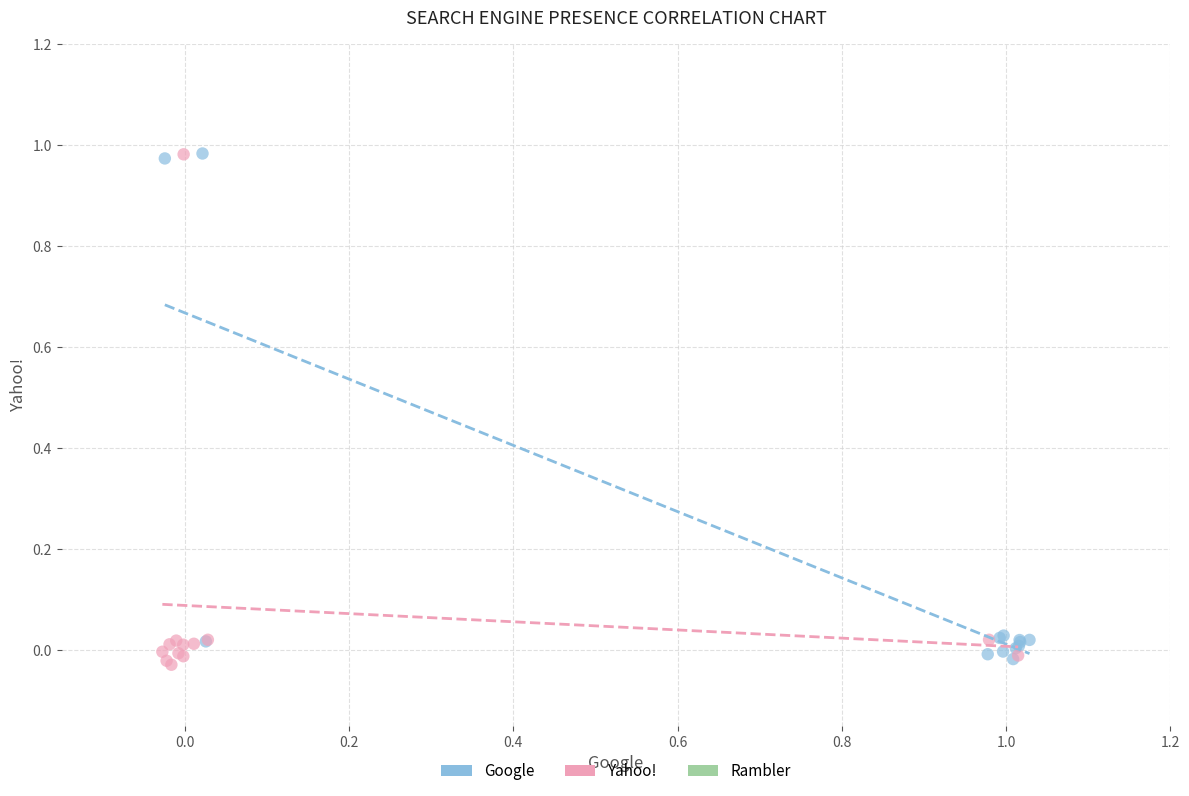

Which series reaches the minimum Y coordinate?

Yahoo!